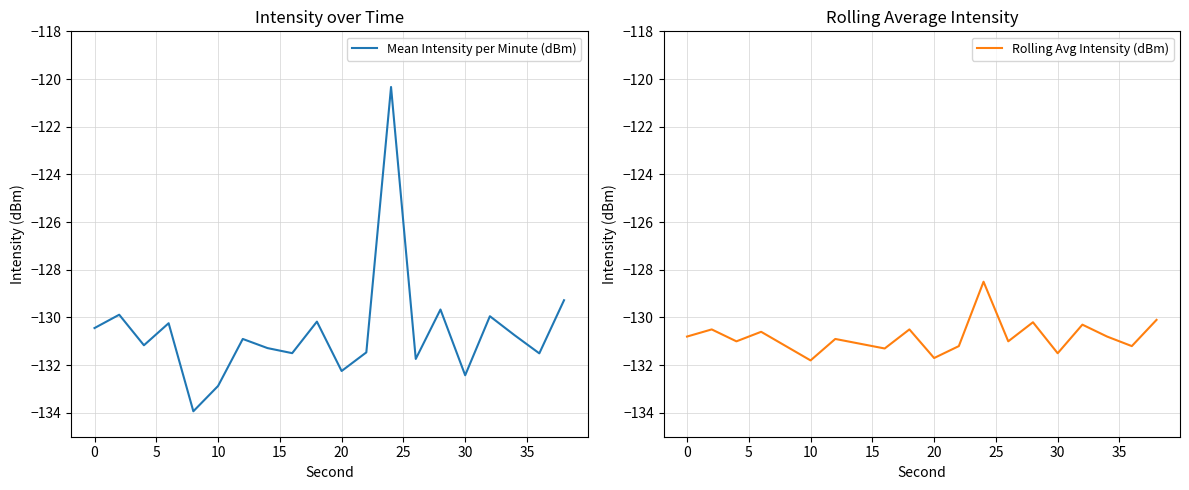

Reading left to right, transcribe all the data shown in this chart.

Mean Intensity per Minute (dBm): -130.4	-129.9	-131.2	-130.2	-133.9	-132.9	-130.9	-131.3	-131.5	-130.2	-132.2	-131.5	-120.3	-131.7	-129.7	-132.4	-129.9	-130.7	-131.5	-129.3
Rolling Avg Intensity (dBm): -130.8	-130.5	-131.0	-130.6	-131.2	-131.8	-130.9	-131.1	-131.3	-130.5	-131.7	-131.2	-128.5	-131.0	-130.2	-131.5	-130.3	-130.8	-131.2	-130.1